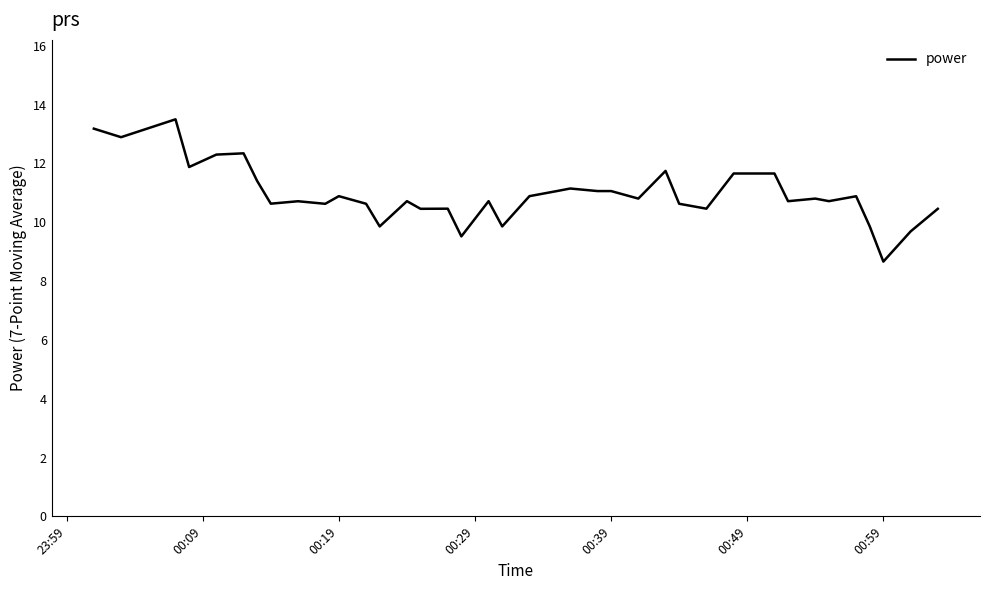

What is the smallest value displayed?

8.7